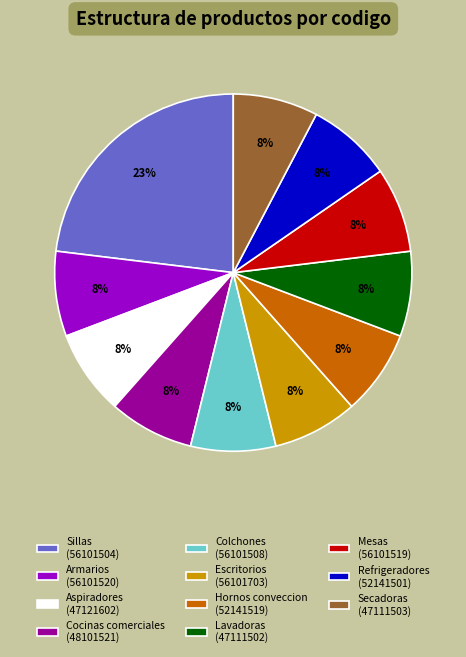

Combined, do Aspiradores (47121602) and Cocinas comerciales (48101521) account for over 50%?

No